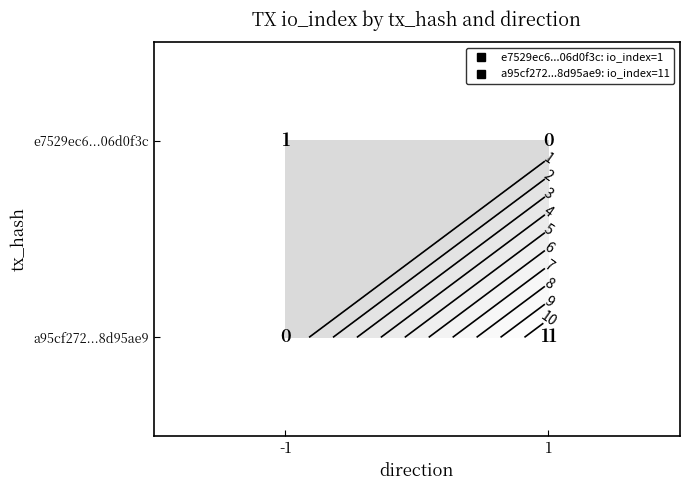

True or false: e7529ec6...06d0f3c has a value of 1 at -1.

True